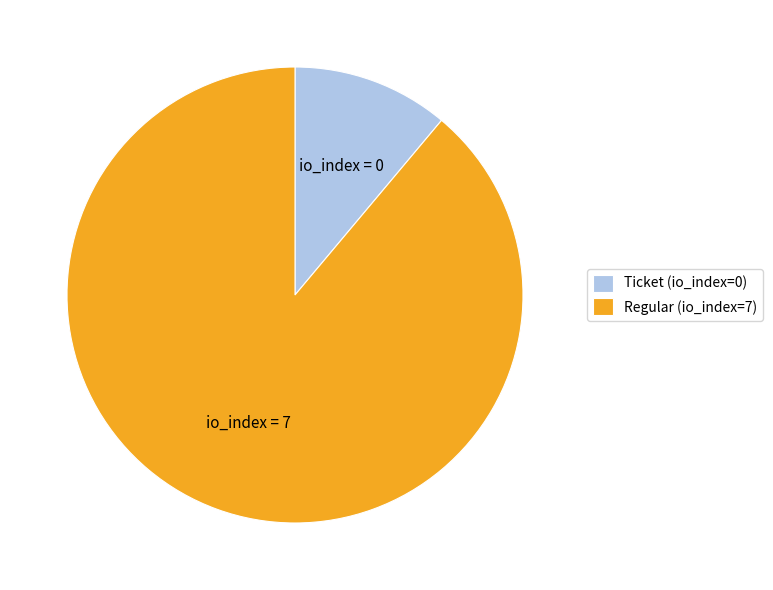

Do Regular (io_index=7) and Ticket (io_index=0) together represent more than half of the pie?

Yes